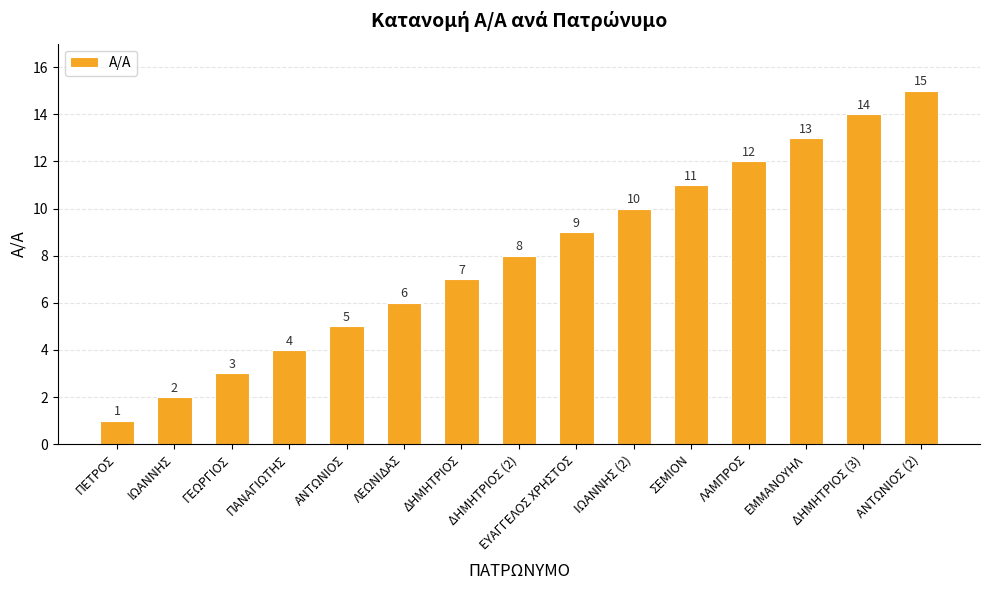

Rank the categories by value from lowest to highest.

ΠΕΤΡΟΣ, ΙΩΑΝΝΗΣ, ΓΕΩΡΓΙΟΣ, ΠΑΝΑΓΙΩΤΗΣ, ΑΝΤΩΝΙΟΣ, ΛΕΩΝΙΔΑΣ, ΔΗΜΗΤΡΙΟΣ, ΔΗΜΗΤΡΙΟΣ (2), ΕΥΑΓΓΕΛΟΣ ΧΡΗΣΤΟΣ, ΙΩΑΝΝΗΣ (2), ΣΕΜΙΟΝ, ΛΑΜΠΡΟΣ, ΕΜΜΑΝΟΥΗΛ, ΔΗΜΗΤΡΙΟΣ (3), ΑΝΤΩΝΙΟΣ (2)